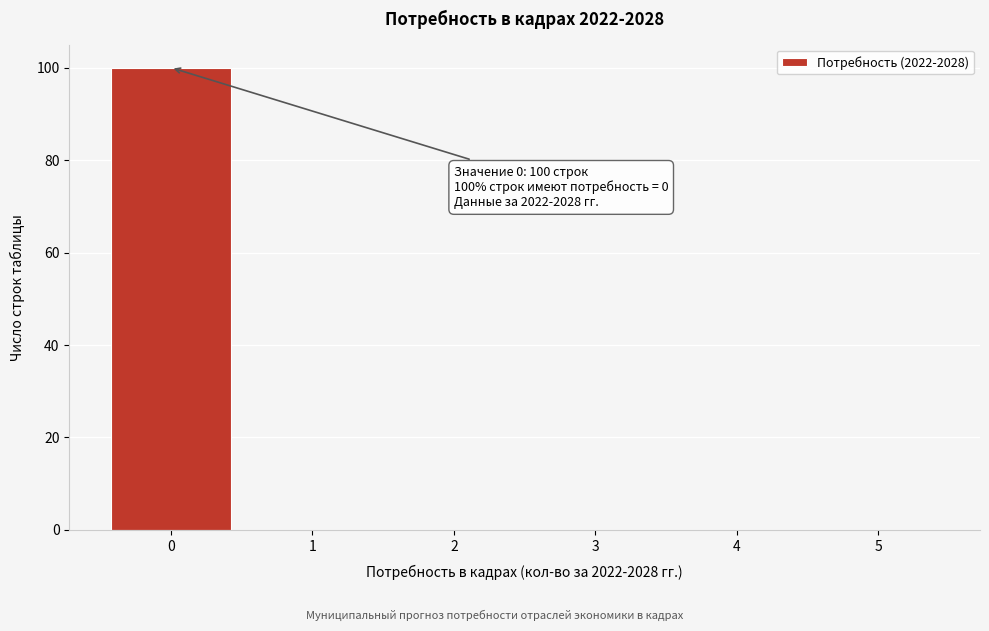

Which range on the x-axis has the tallest bar?

-0.5 to 0.5